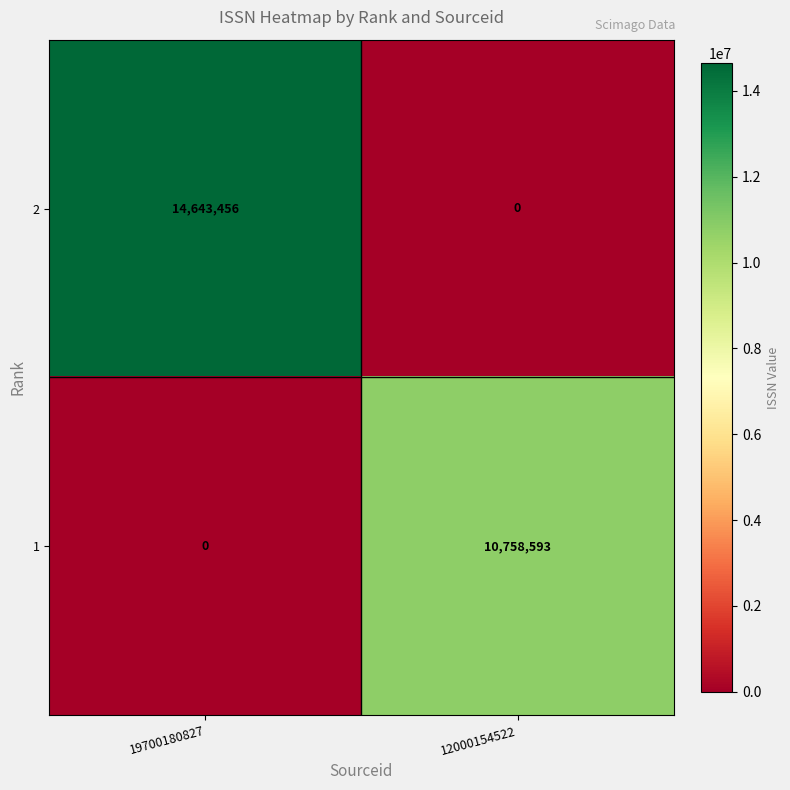

What is the sum of the 1 values at 12000154522 and 19700180827?

10758593